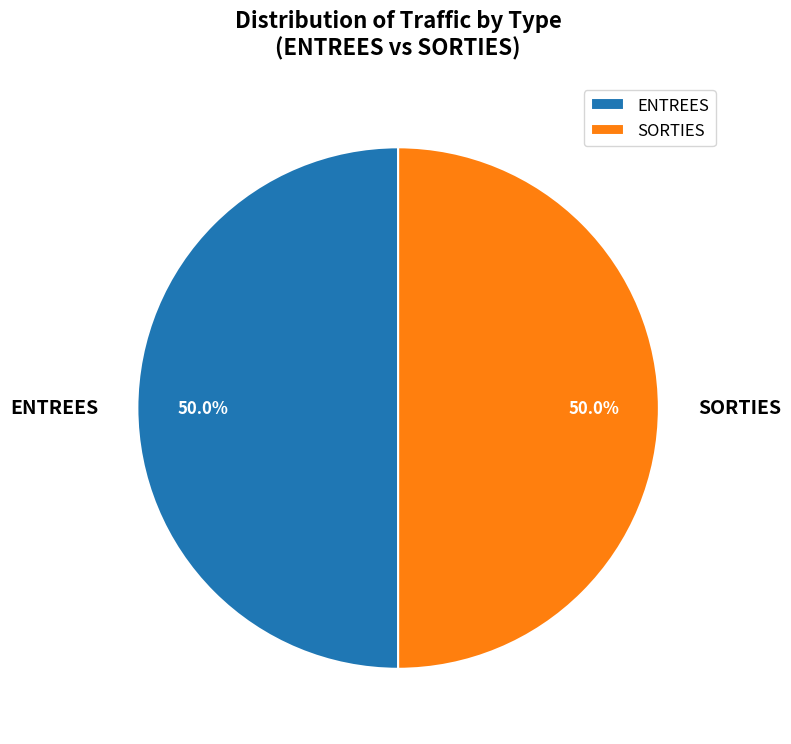

What portion of the pie excludes ENTREES?

50.0%